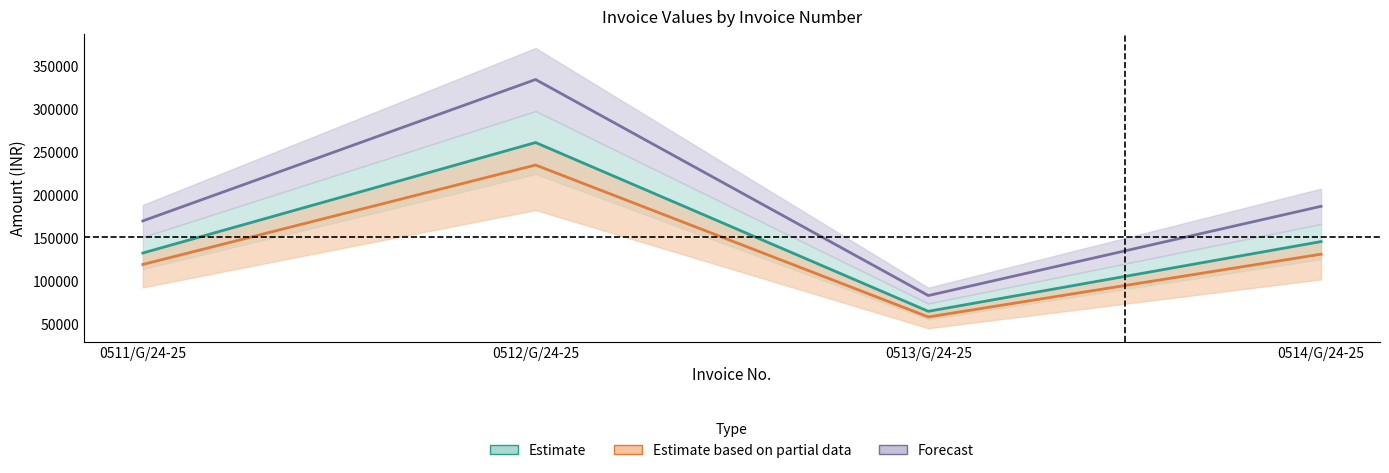

Reading left to right, extract all data points from this chart.

Estimate: 0511/G/24-25=133184.0	0512/G/24-25=261616.0	0513/G/24-25=65404.0	0514/G/24-25=146478.0
Estimate based on partial data: 0511/G/24-25=119865.6	0512/G/24-25=235454.4	0513/G/24-25=58863.6	0514/G/24-25=131830.2
Forecast: 0511/G/24-25=170475.5	0512/G/24-25=334868.5	0513/G/24-25=83717.1	0514/G/24-25=187491.8